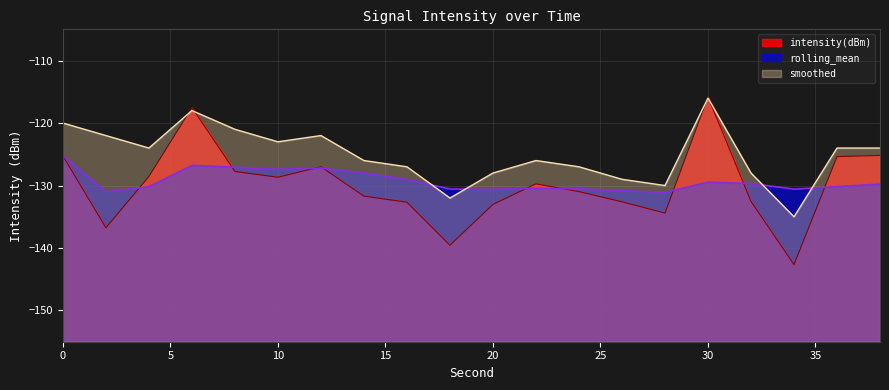

Between 12 and 36, which is larger?

36